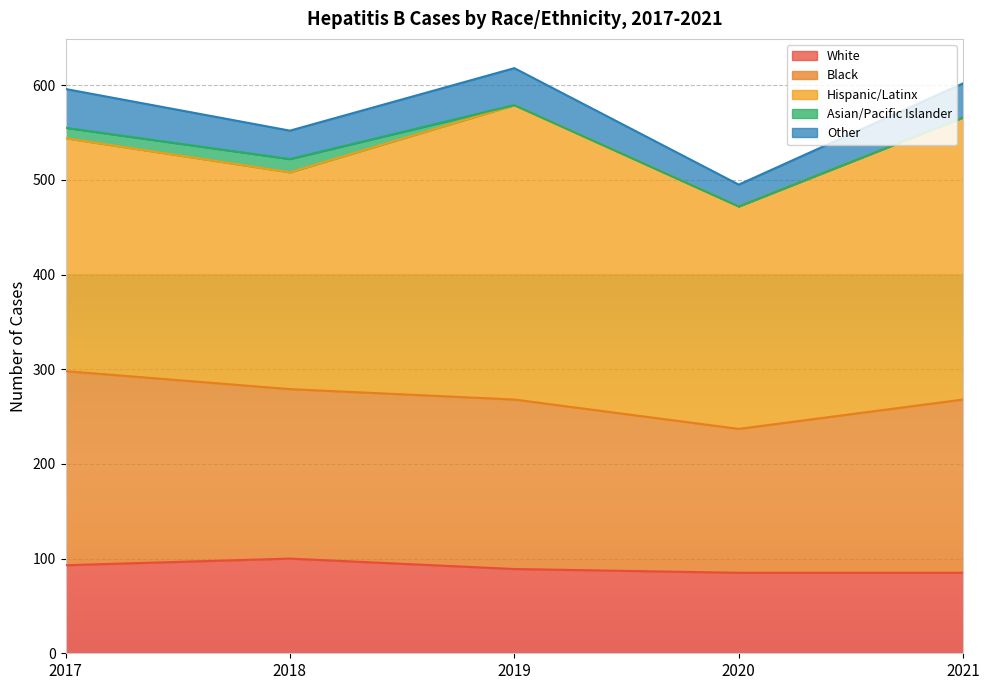

At which category does White reach its first local peak?

2018